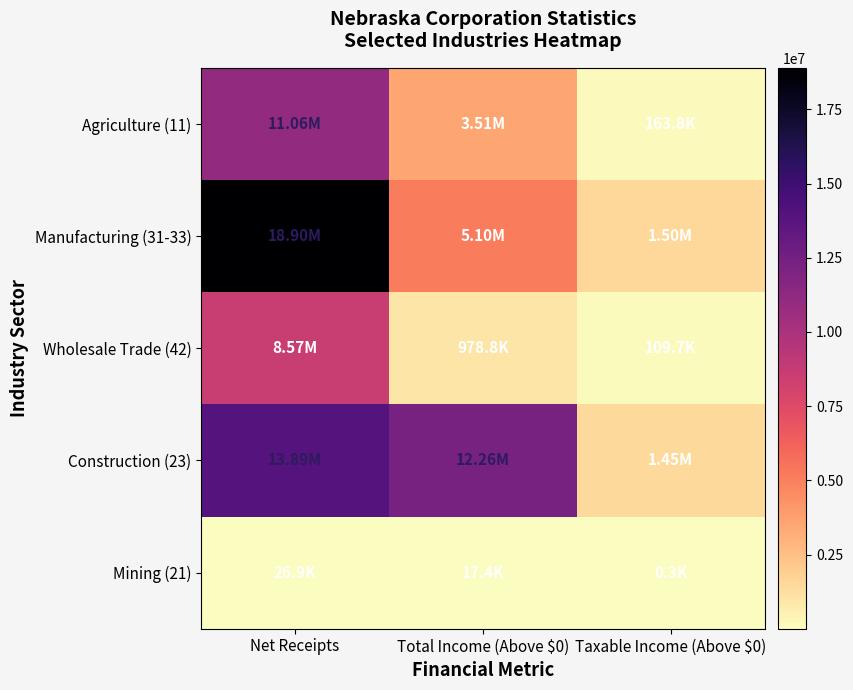

At how many categories does at least one series exceed 13729992?

1